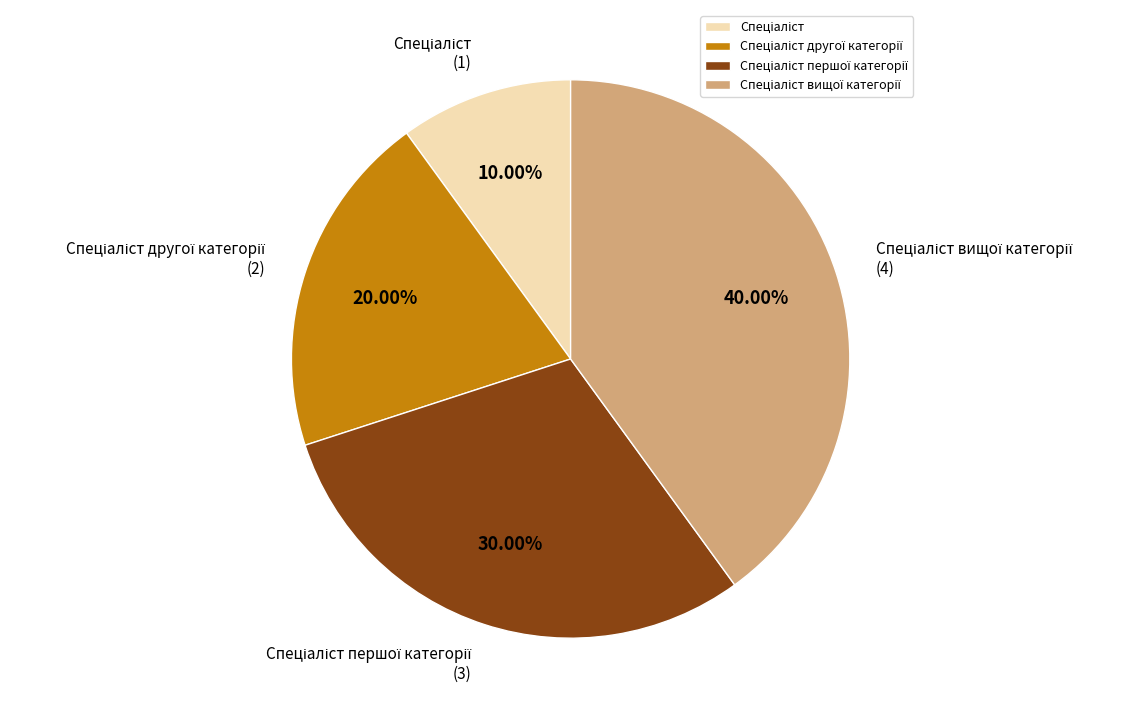

Does any single category account for the majority?

No